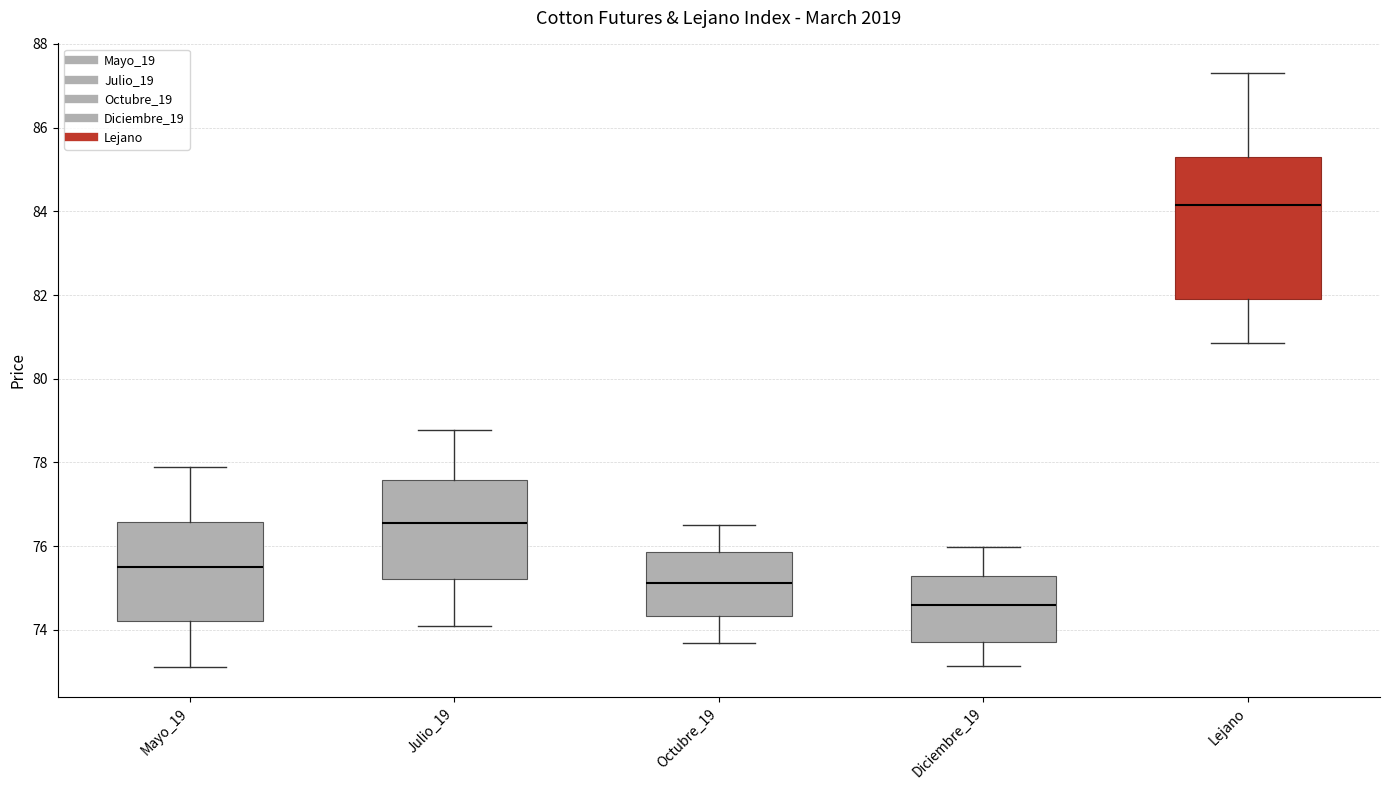

Reading left to right, transcribe this box plot: for each box, give where its median line is, the range the box spans, and where its two whiskers end, as read against the y-axis. The values are not printed on the chart, so give them approximately, as read against the axis.

Mayo_19: median 75.6, box 74.2 to 76.6, whiskers 73.2 to 77.8
Julio_19: median 76.6, box 75.2 to 77.6, whiskers 74.0 to 78.8
Octubre_19: median 75.2, box 74.4 to 75.8, whiskers 73.6 to 76.6
Diciembre_19: median 74.6, box 73.8 to 75.4, whiskers 73.2 to 76.0
Lejano: median 84.2, box 82.0 to 85.4, whiskers 80.8 to 87.4